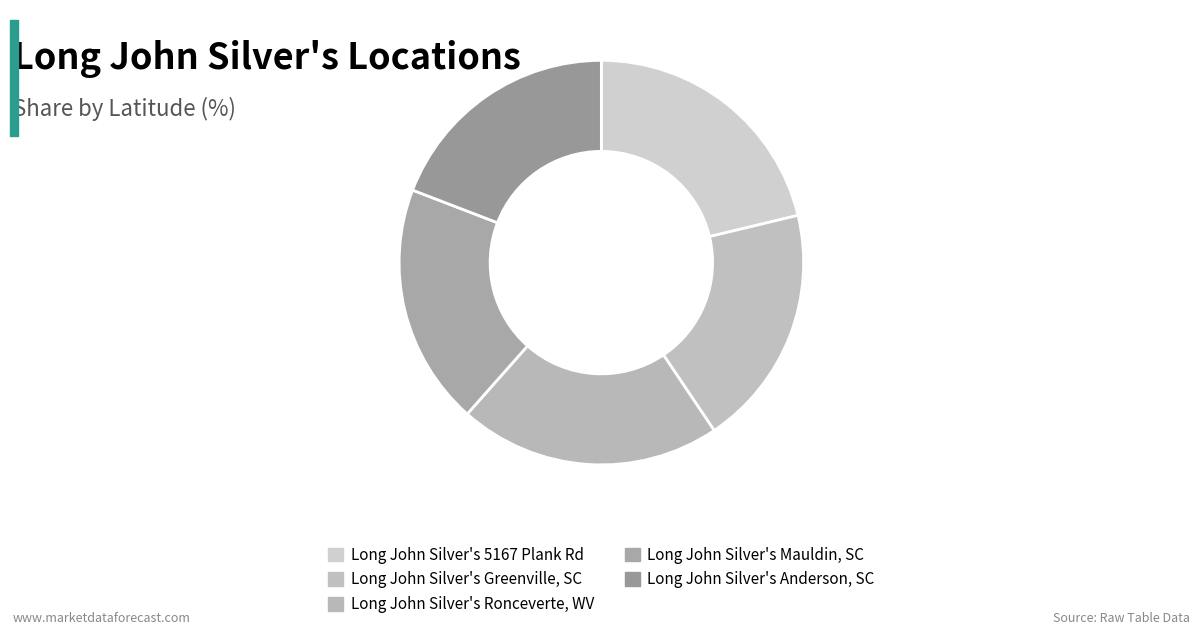

Is it true that Long John Silver's Mauldin, SC is 30% of the pie?

False